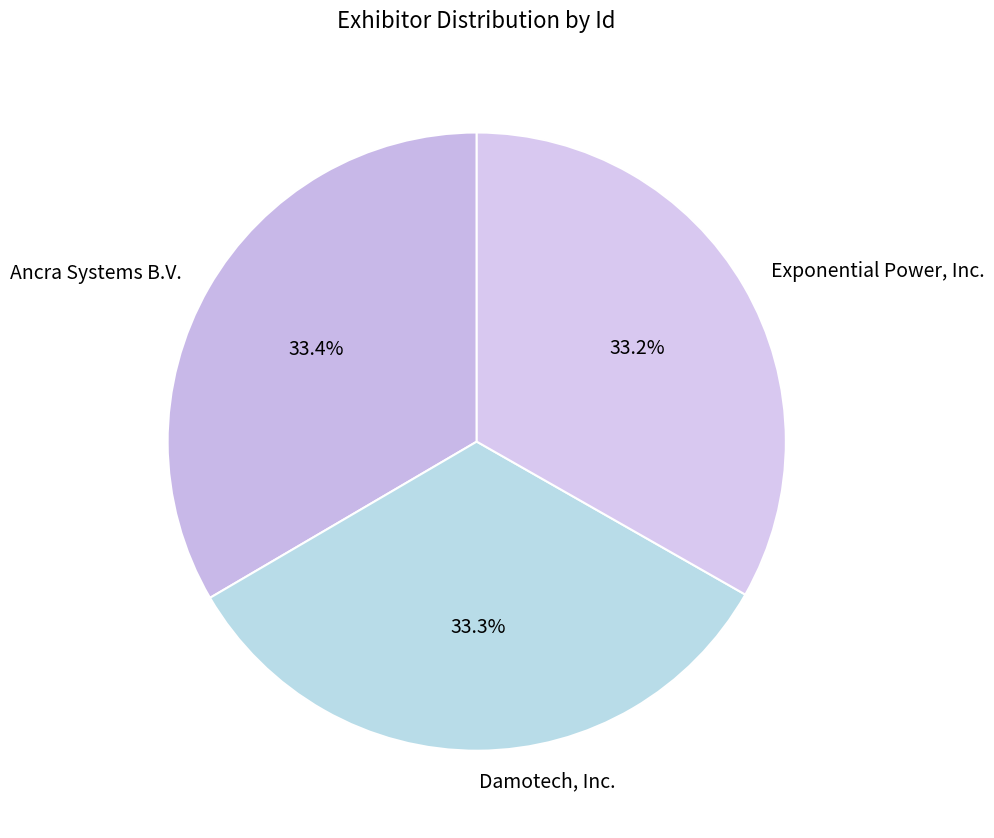

Is there a majority slice in this chart?

No